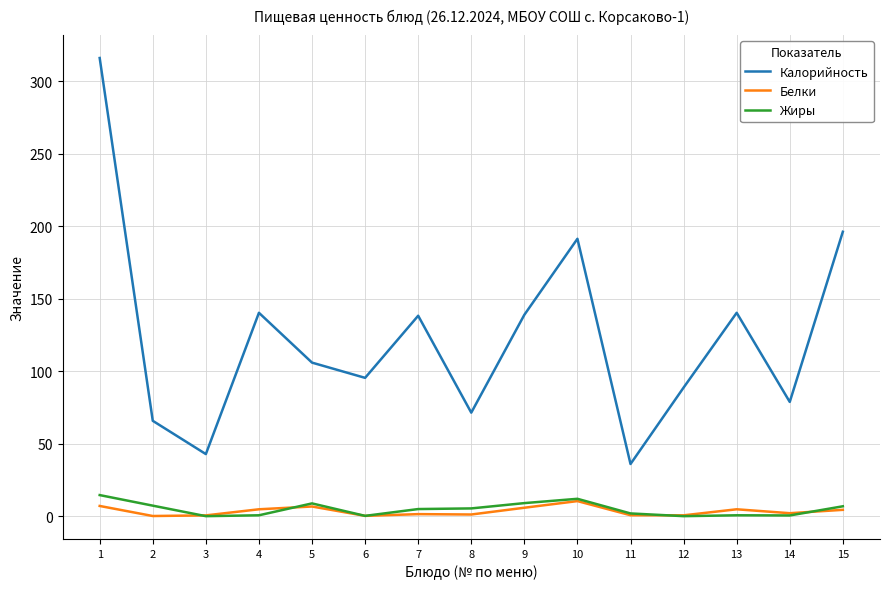

Is the value of Жиры at 1 greater than the value of Калорийность at 8?

No